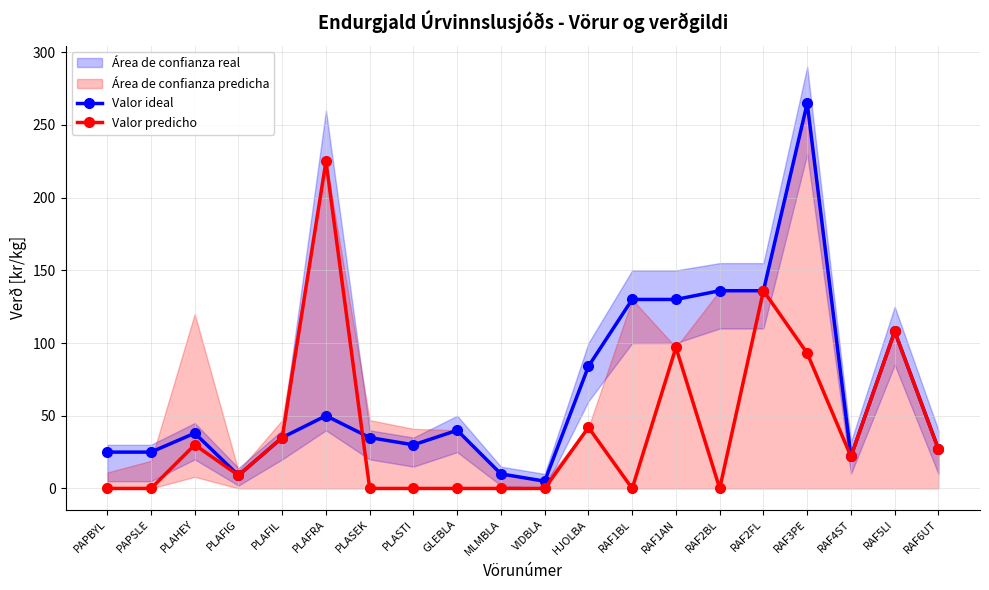

Between VIDBLA and RAF6UT, which series saw the biggest shift?

Valor predicho